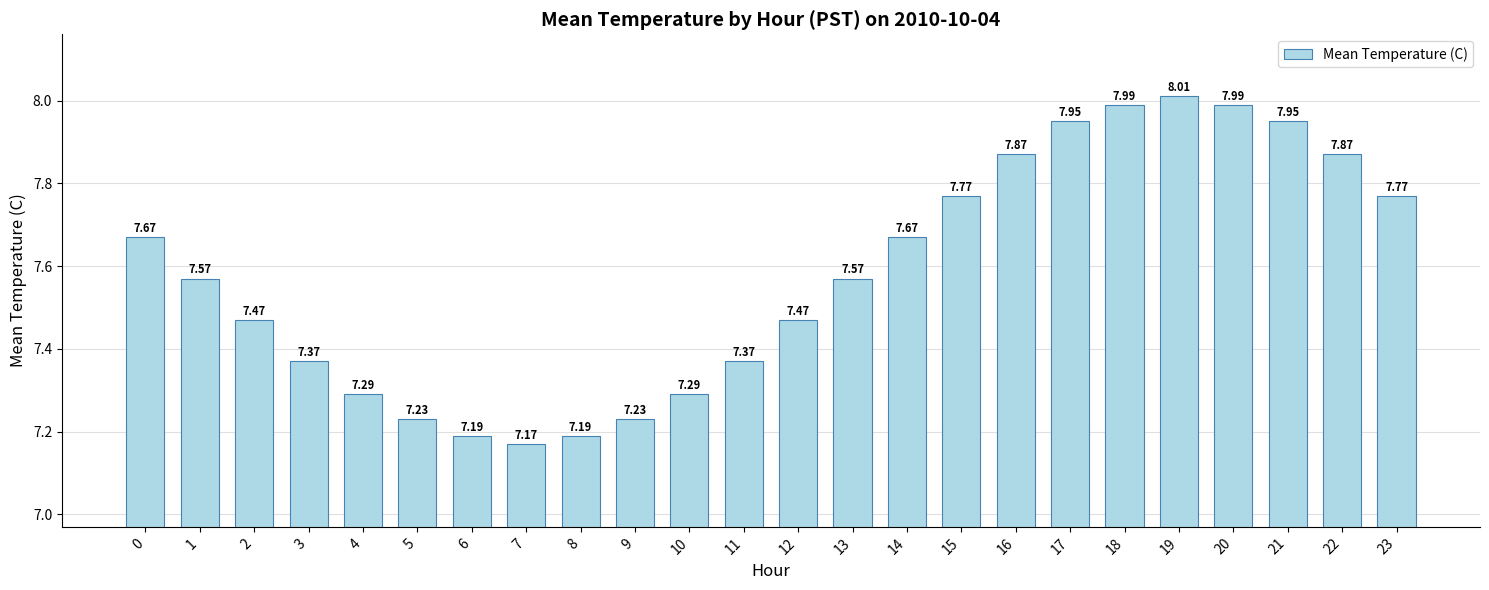

At which category does the chart reach its peak across all series?

19